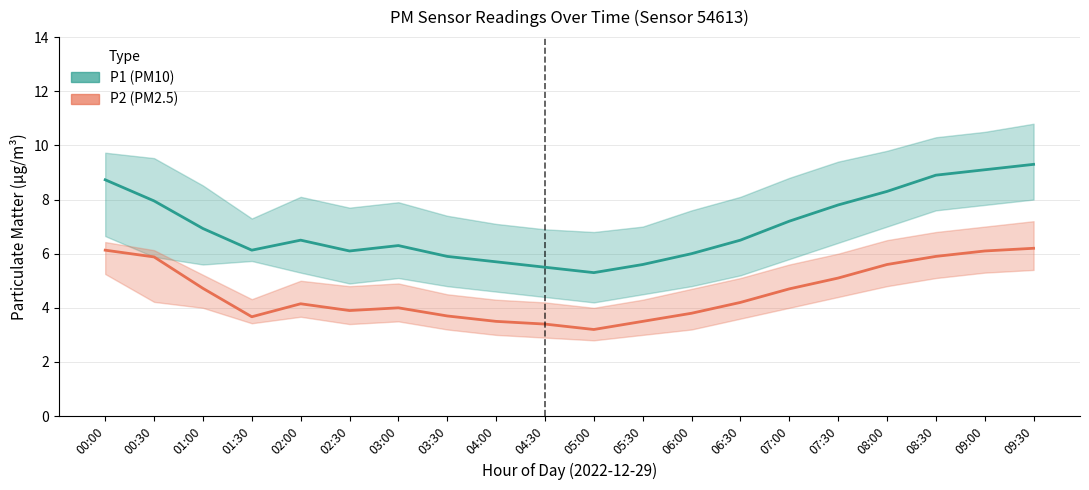

Which category has the highest value in the P2 (PM2.5) mean series?

09:30